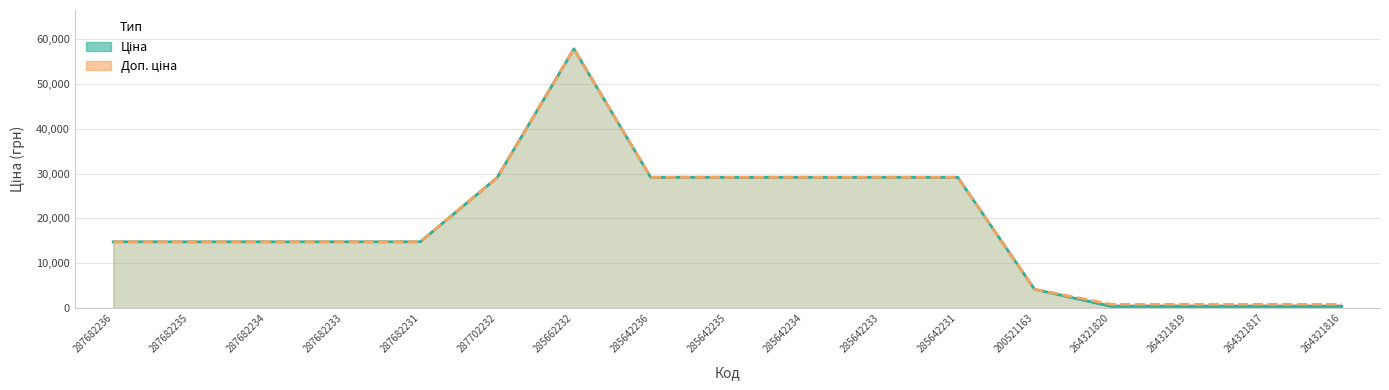

What is the difference between the maximum and minimum values in the Ціна series?

57439.3